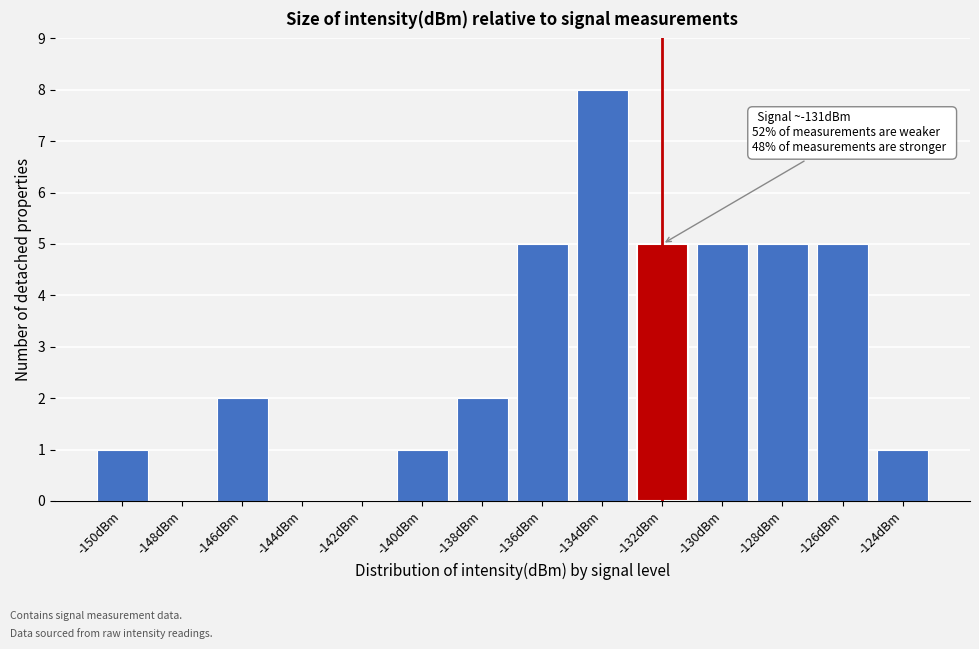

Reading left to right, transcribe all the data shown in this chart.

-150dBm=1	-148dBm=0	-146dBm=2	-144dBm=0	-142dBm=0	-140dBm=1	-138dBm=2	-136dBm=5	-134dBm=8	-132dBm=5	-130dBm=5	-128dBm=5	-126dBm=5	-124dBm=1